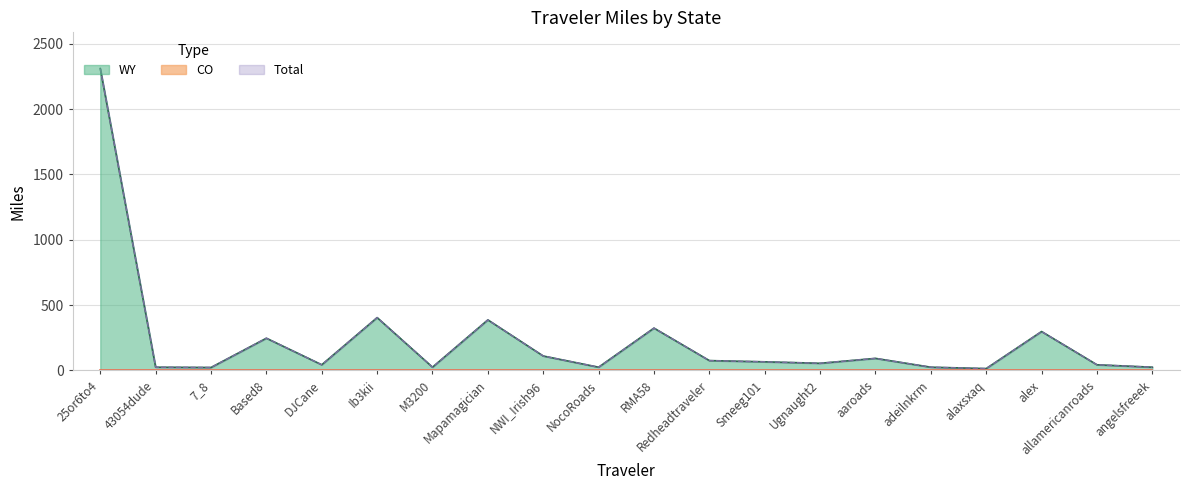

At which category is the sum across all series the highest?

25or6to4